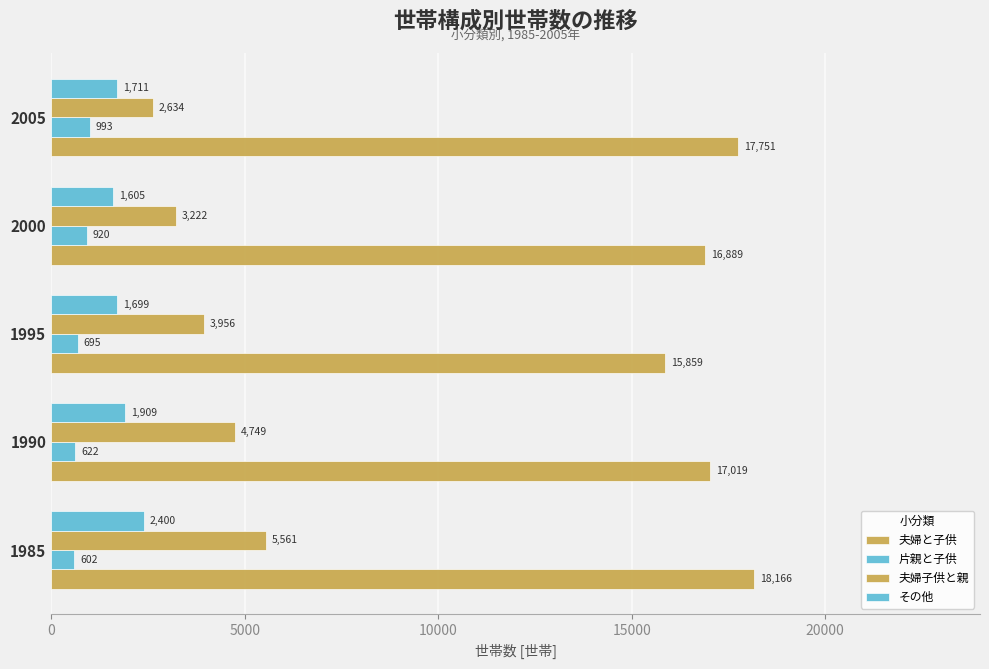

How many categories are shown in the chart?

5